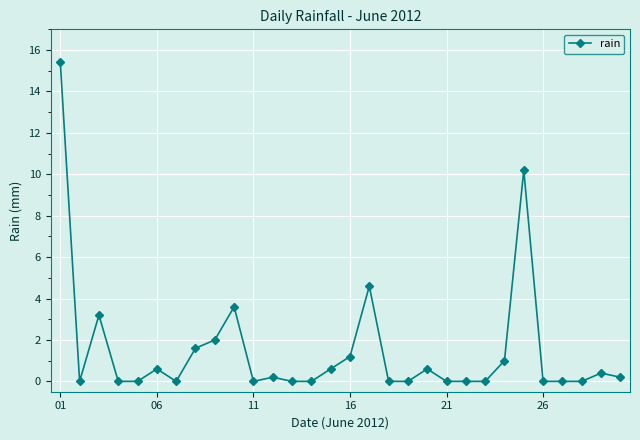

What is the average value?

1.5